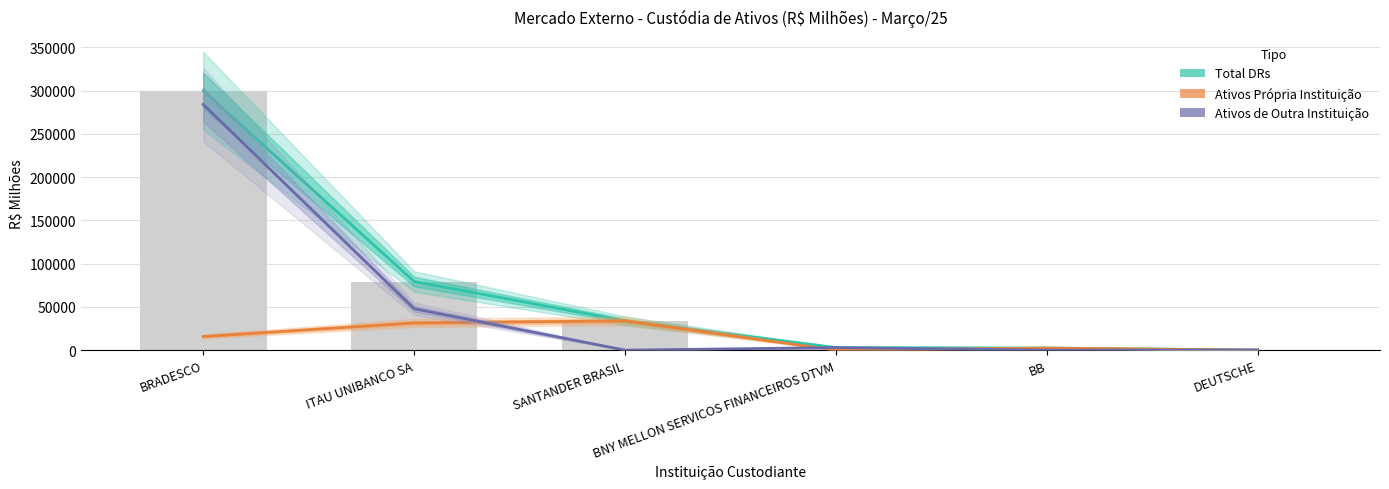

Count the number of data series in this chart.

3